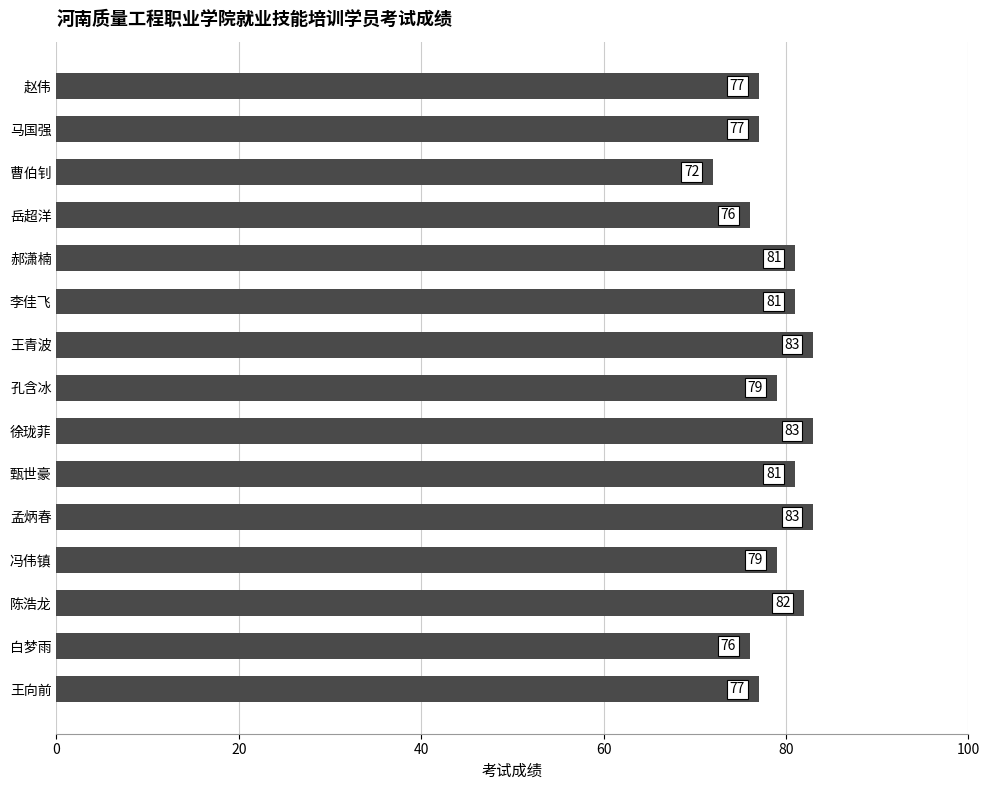

What is the label of the 5th bar from the top?

郝潇楠